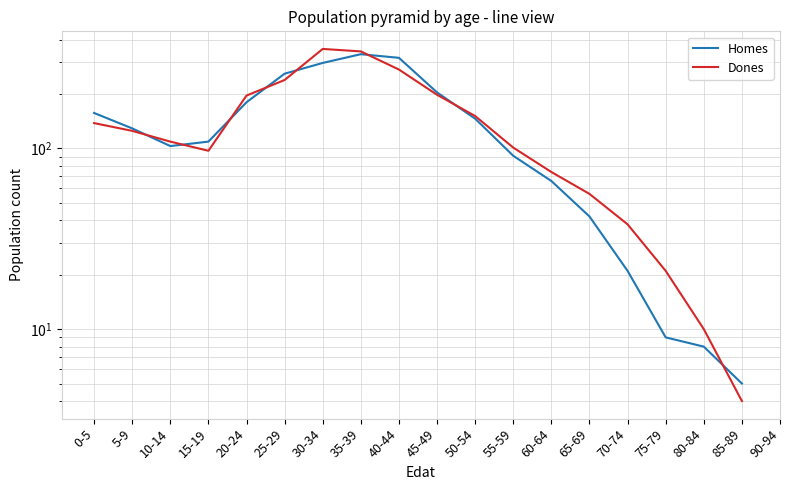

At which category is the sum across all series the highest?

35-39